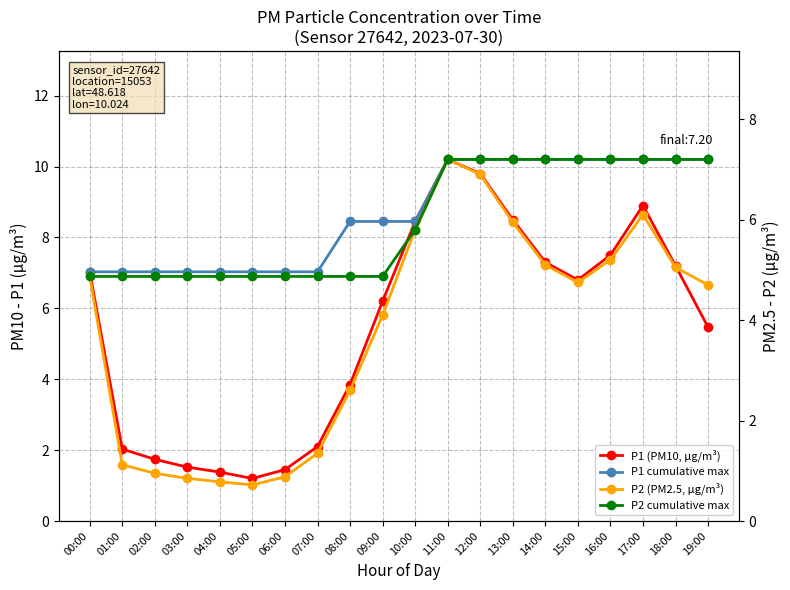

At which category does P1 (PM10, μg/m³) reach its first local valley?

05:00